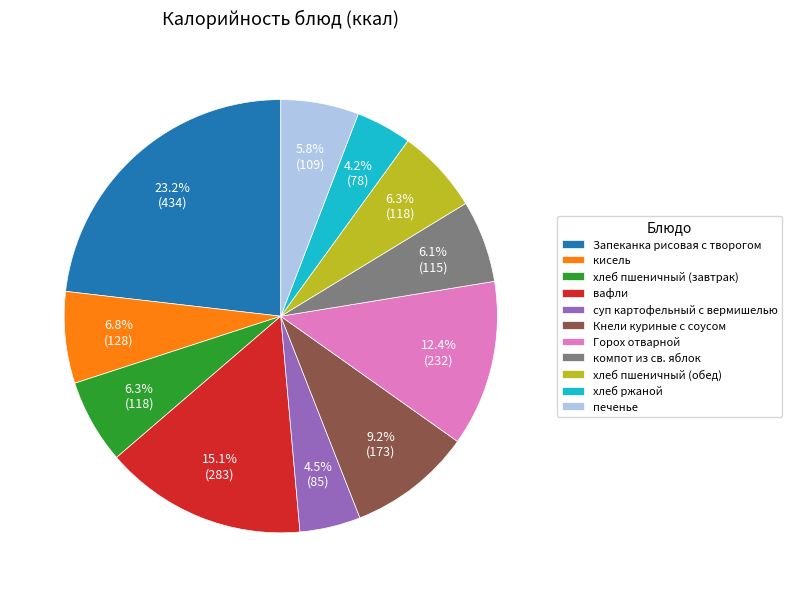

The Кнели куриные с соусом slice represents 15% of the pie. True or false?

False